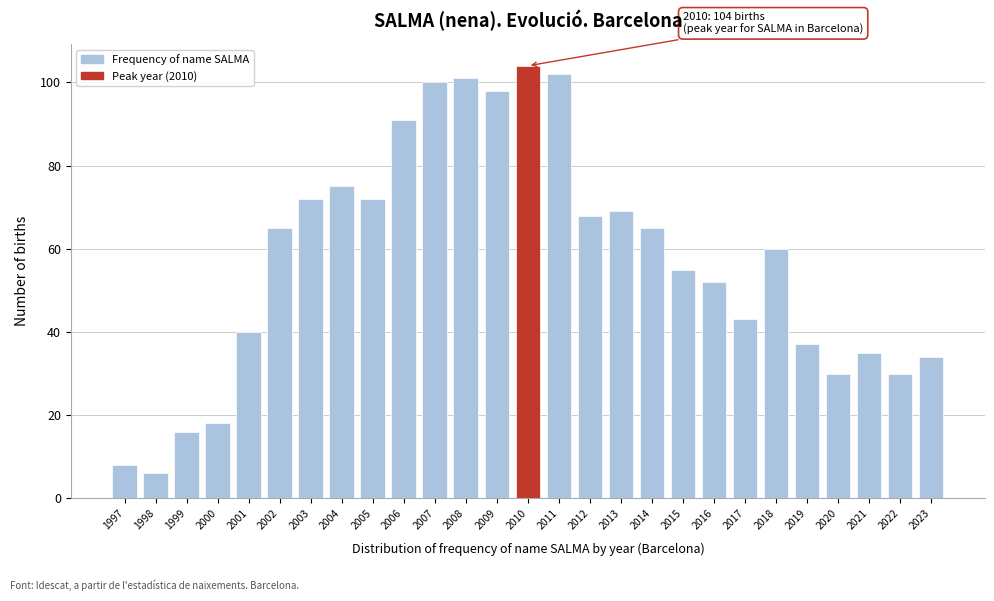

Reading left to right, list all the values displayed in this chart.

8	6	16	18	40	65	72	75	72	91	100	101	98	104	102	68	69	65	55	52	43	60	37	30	35	30	34